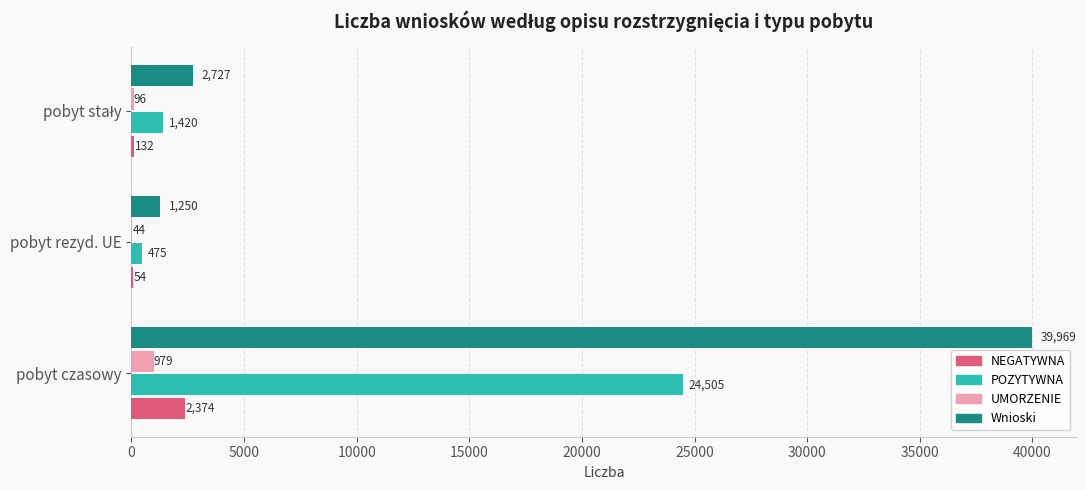

The Wnioski series shows 39969 at pobyt czasowy. True or false?

True